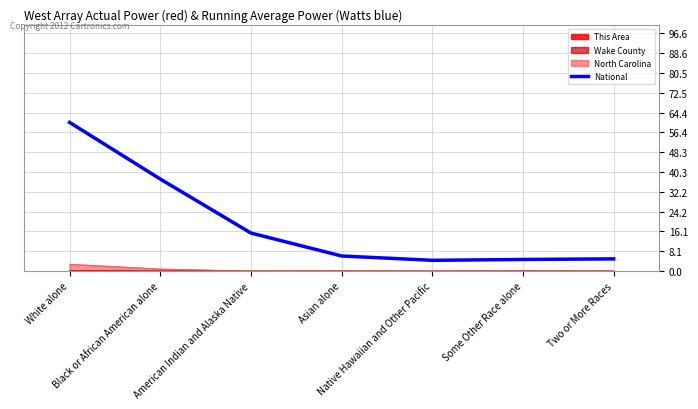

What is the change in value from Some Other Race alone to Two or More Races?

+0.2